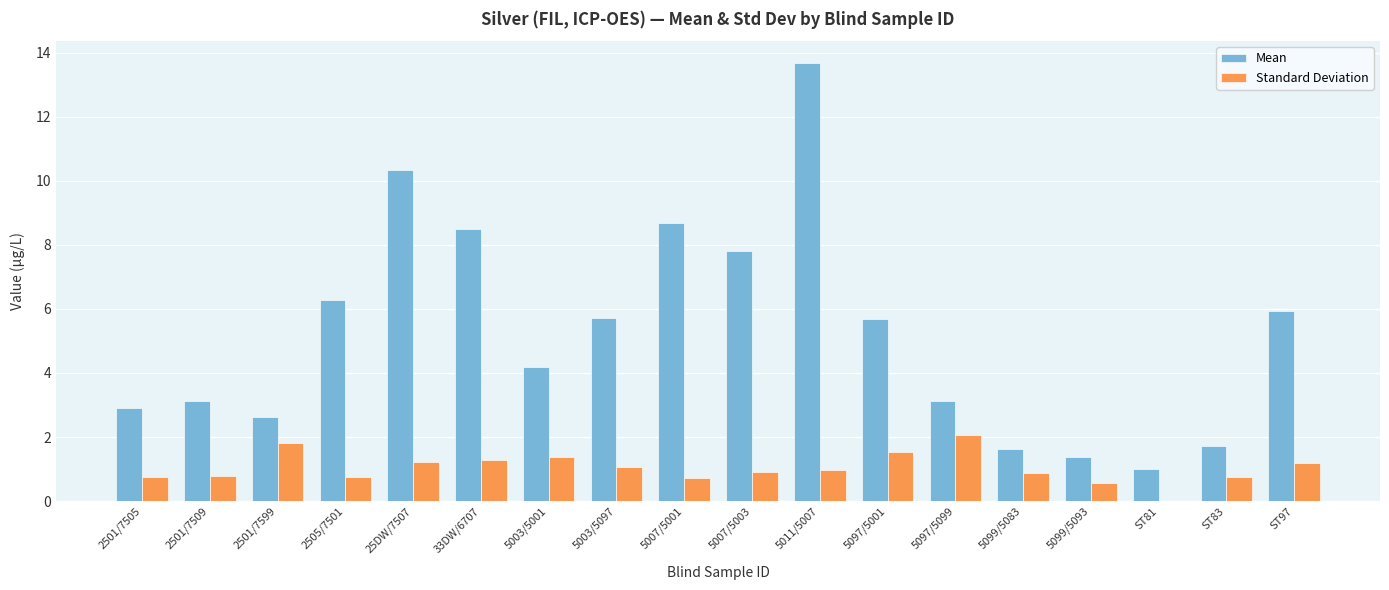

What value does the Standard Deviation series have at 5011/5007?

1.0